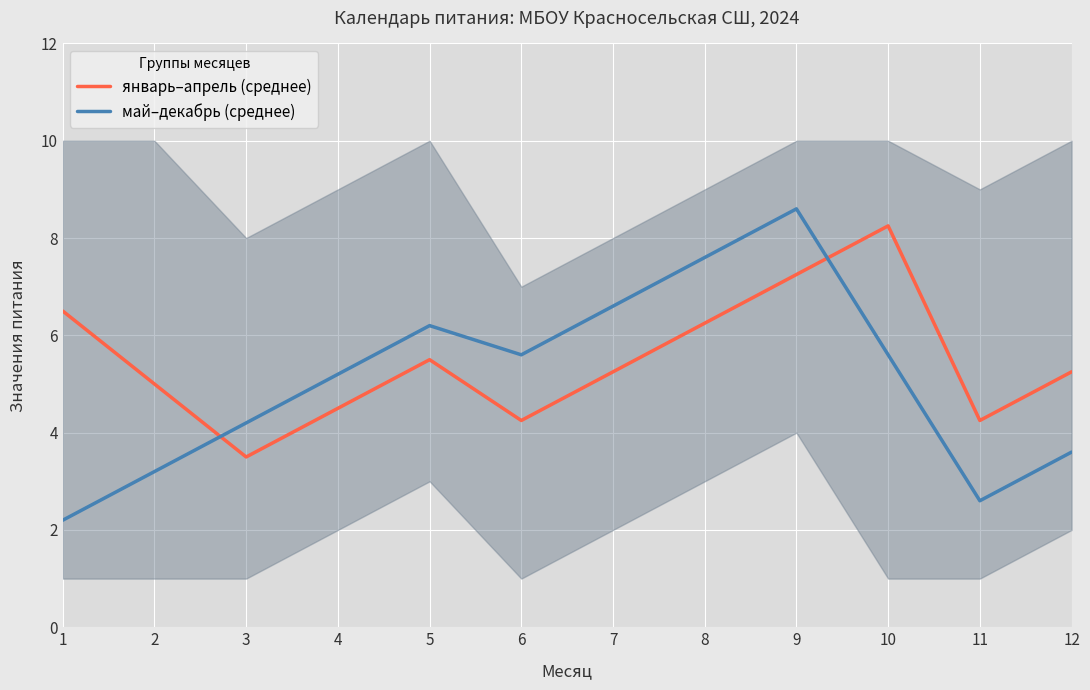

Reading left to right, what are all the values shown in this chart?

январь–апрель (среднее): 1=6.5	2=5.0	3=3.5	4=4.5	5=5.5	6=4.2	7=5.2	8=6.2	9=7.2	10=8.2	11=4.2	12=5.2
май–декабрь (среднее): 1=2.2	2=3.2	3=4.2	4=5.2	5=6.2	6=5.6	7=6.6	8=7.6	9=8.6	10=5.6	11=2.6	12=3.6